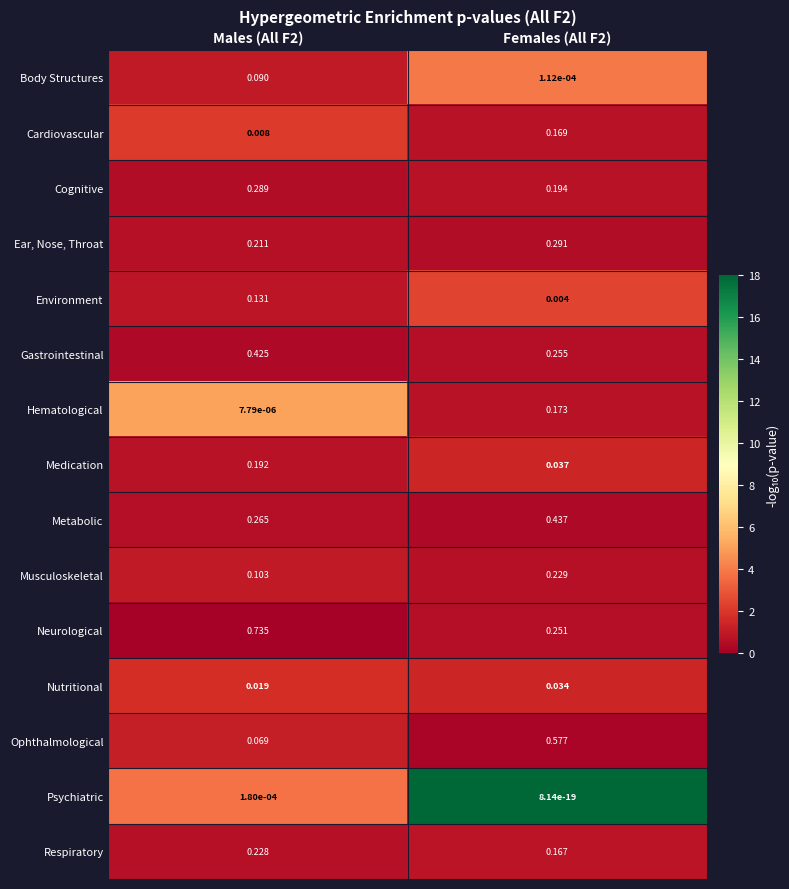

Rank the series by their maximum value, from highest to lowest.

Neurological, Ophthalmological, Metabolic, Gastrointestinal, Ear, Nose, Throat, Cognitive, Musculoskeletal, Respiratory, Medication, Hematological, Cardiovascular, Environment, Body Structures, Nutritional, Psychiatric